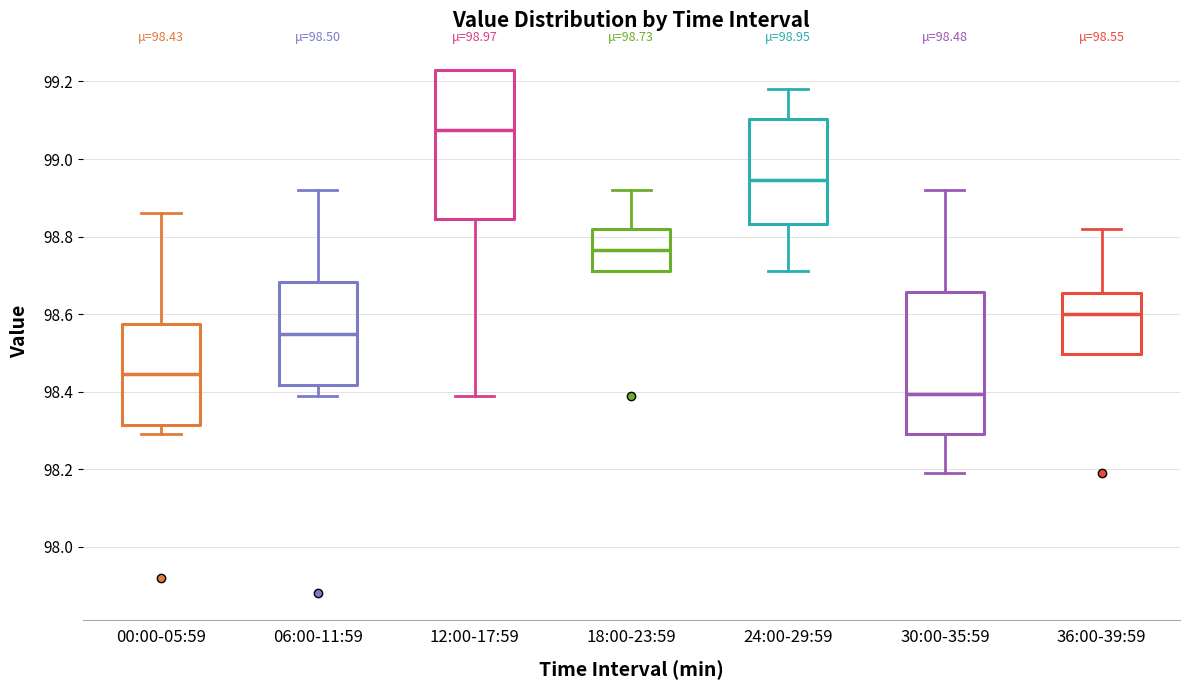

Which box has the highest median line?

12:00-17:59